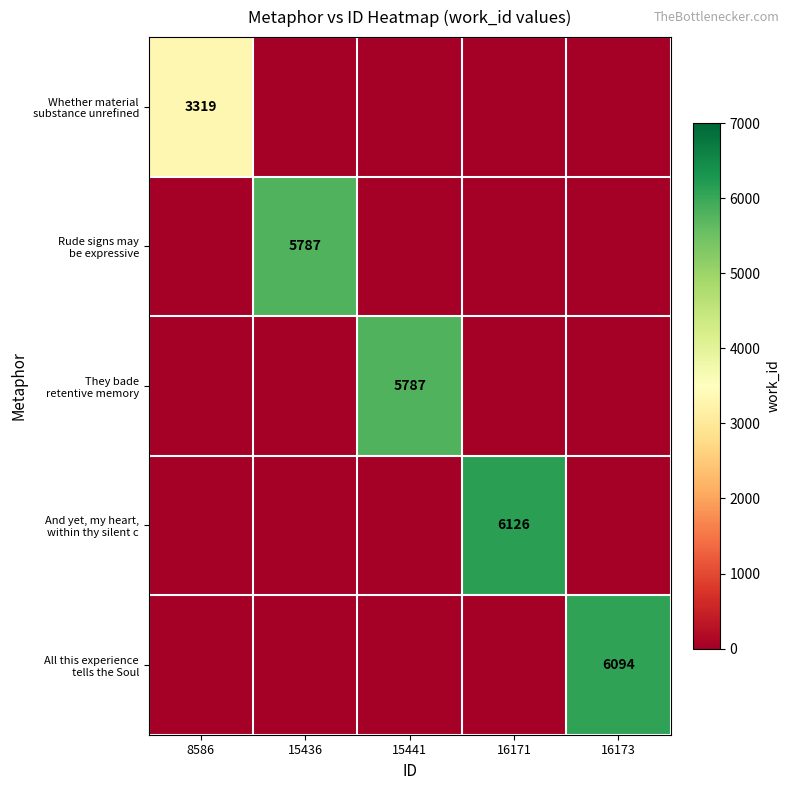

Is it true that Whether material substance unrefined equals -1888 at 16171?

False